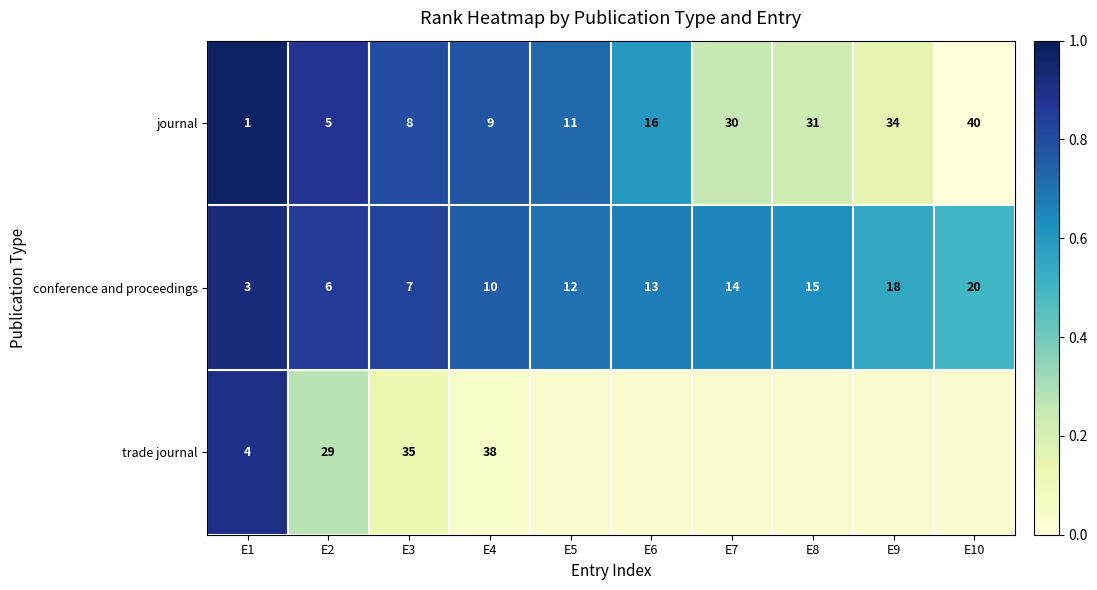

What is the spread (max minus min) of values at E8?

0.4